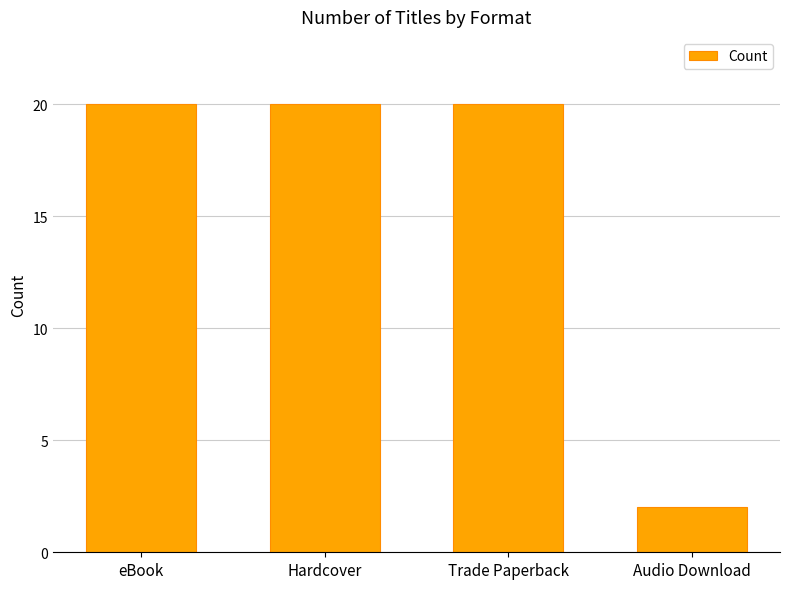

Read the value at Trade Paperback, to the nearest 10.

20